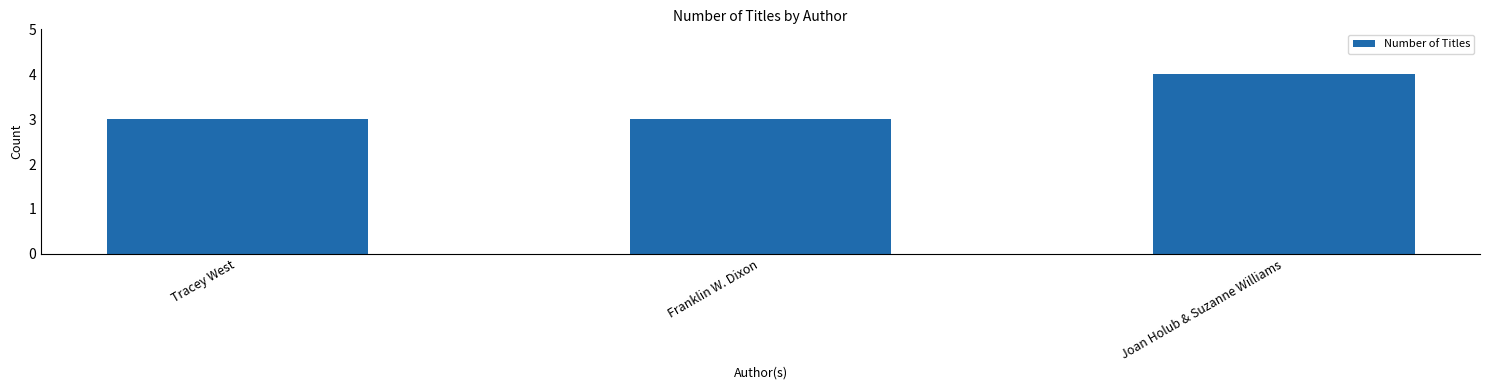

The chart shows a value of 3 at Franklin W. Dixon. True or false?

True